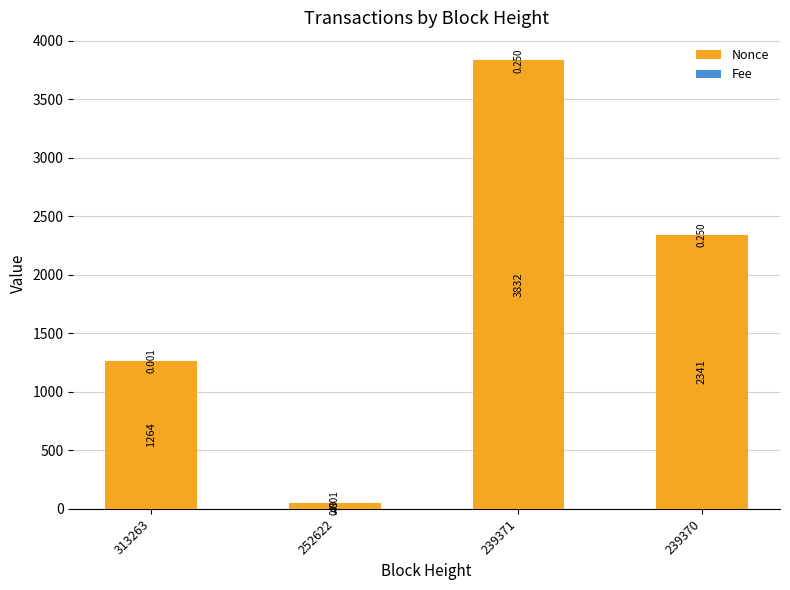

Between 239371 and 313263, which is larger?

239371